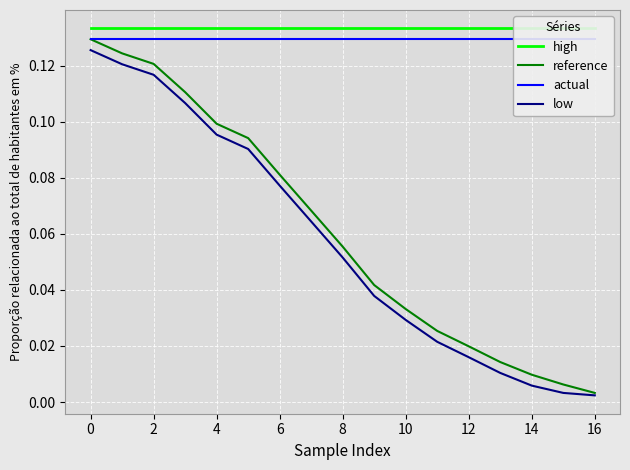

True or false: reference has a value of 0.2 at 2.

False